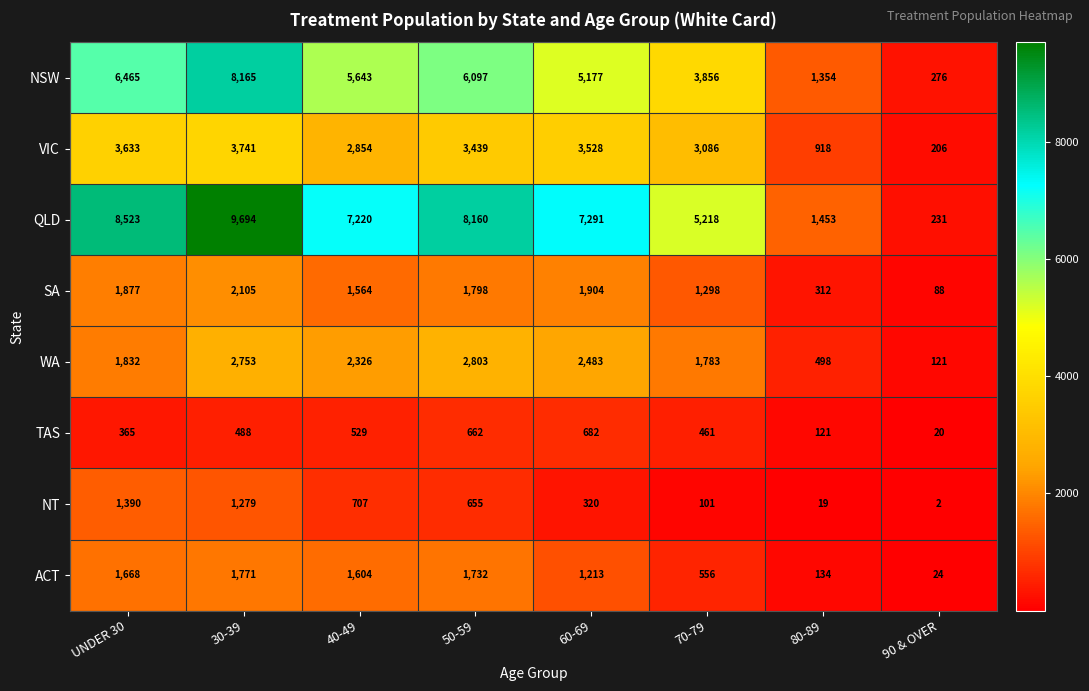

Where is VIC nearest to the value 1973?

40-49